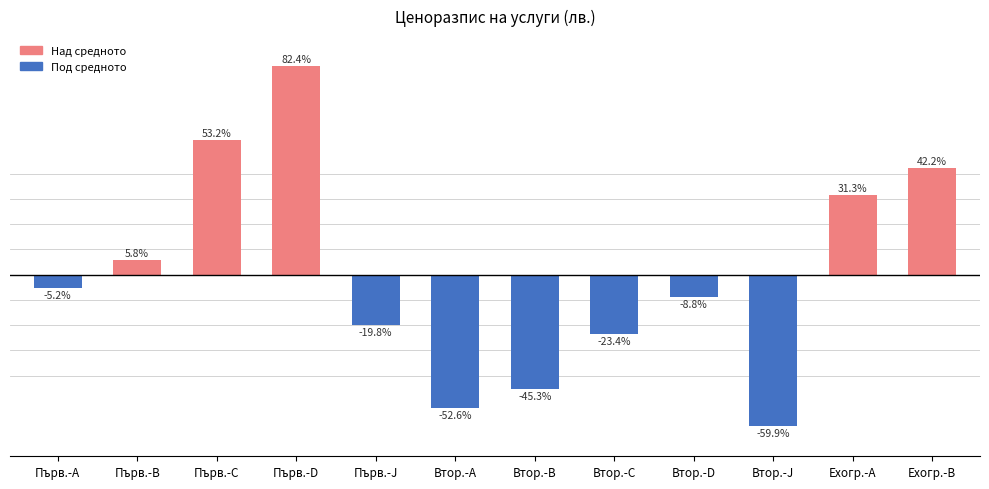

At which category does the chart reach its minimum across all series?

Втор.-J